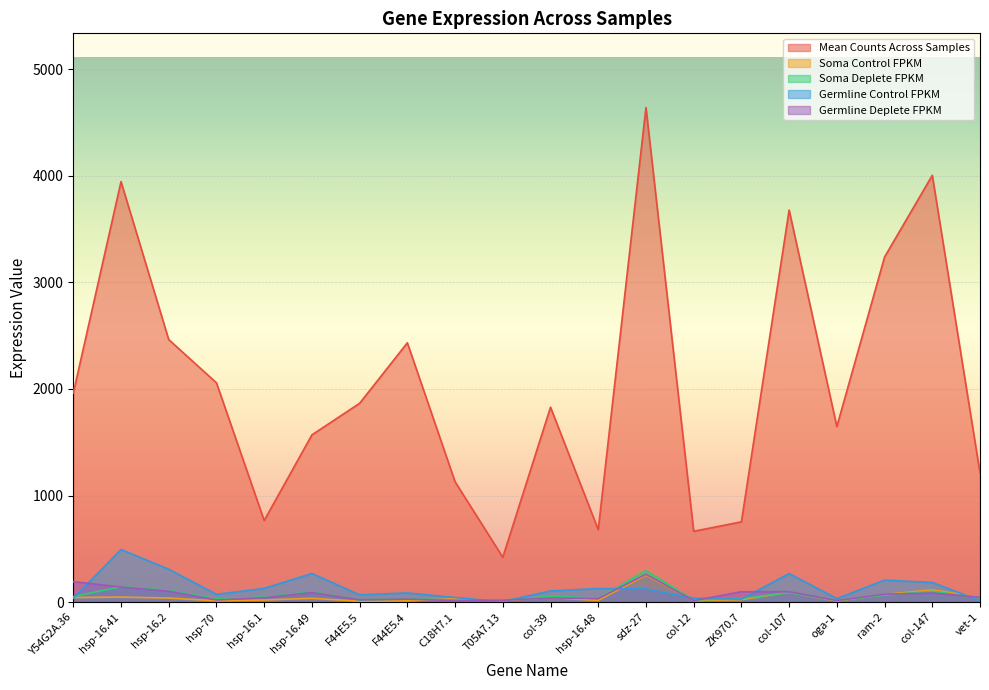

What is the average value of the Mean Counts Across Samples series?

2048.1